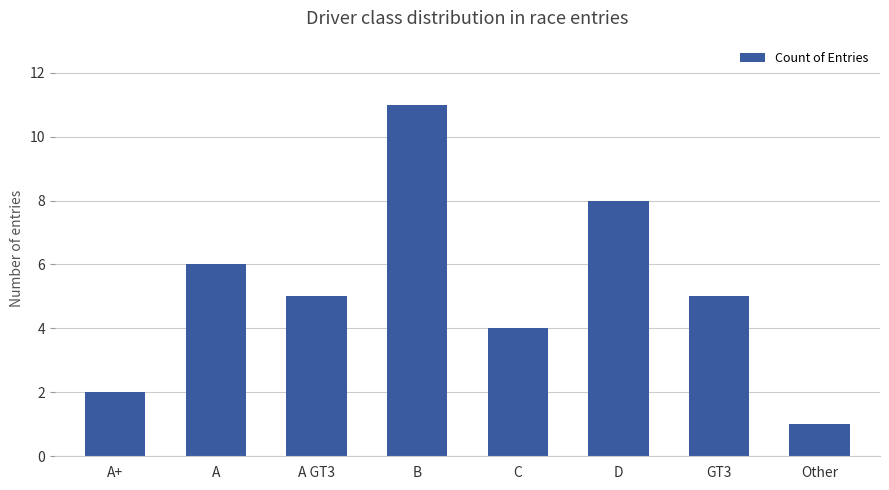

Is it true that the value at GT3 is 5?

True